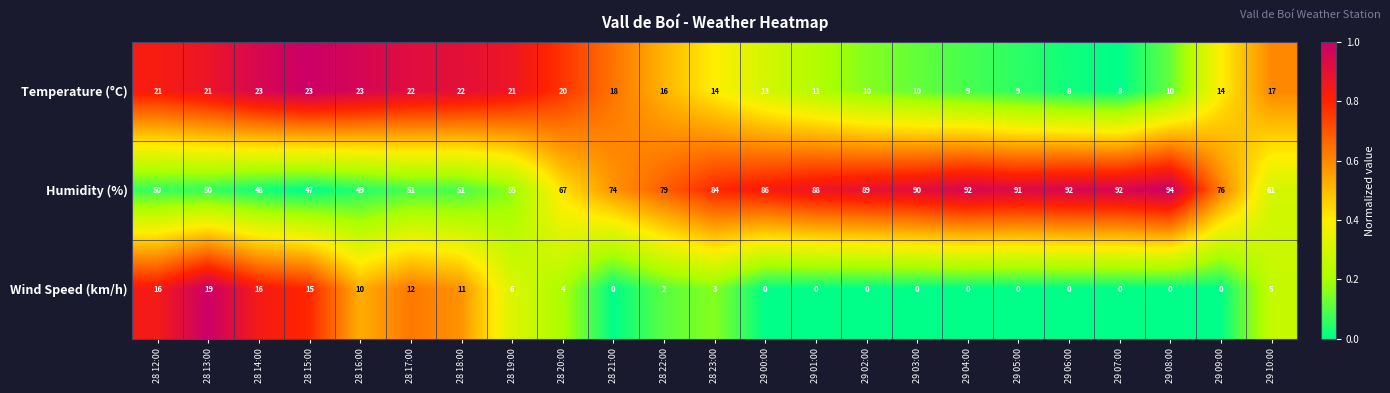

Rank the series by their maximum value, from lowest to highest.

Wind Speed (km/h), Temperature (°C), Humidity (%)